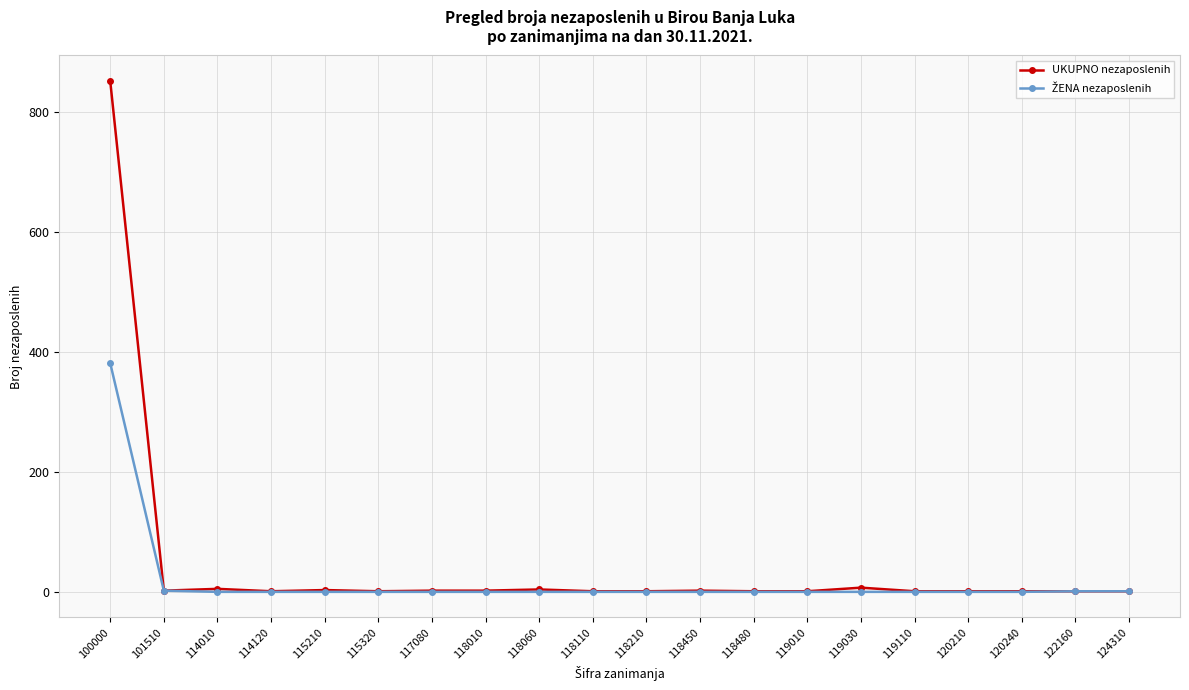

Which series has the widest spread of values?

UKUPNO nezaposlenih